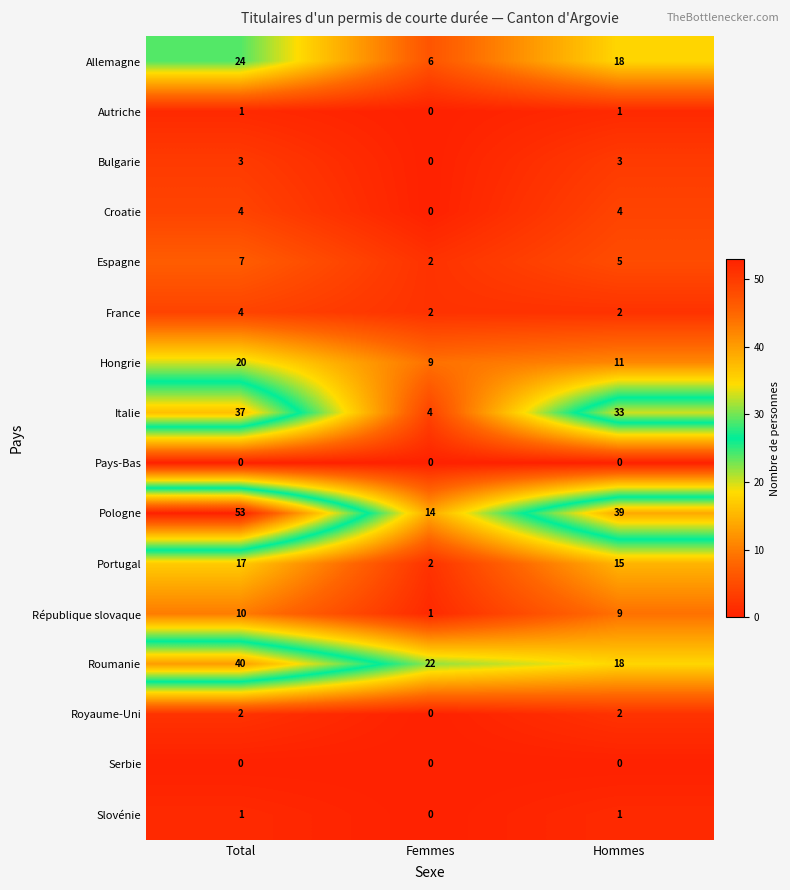

List the labels in order of Pologne value, largest first.

Total, Hommes, Femmes